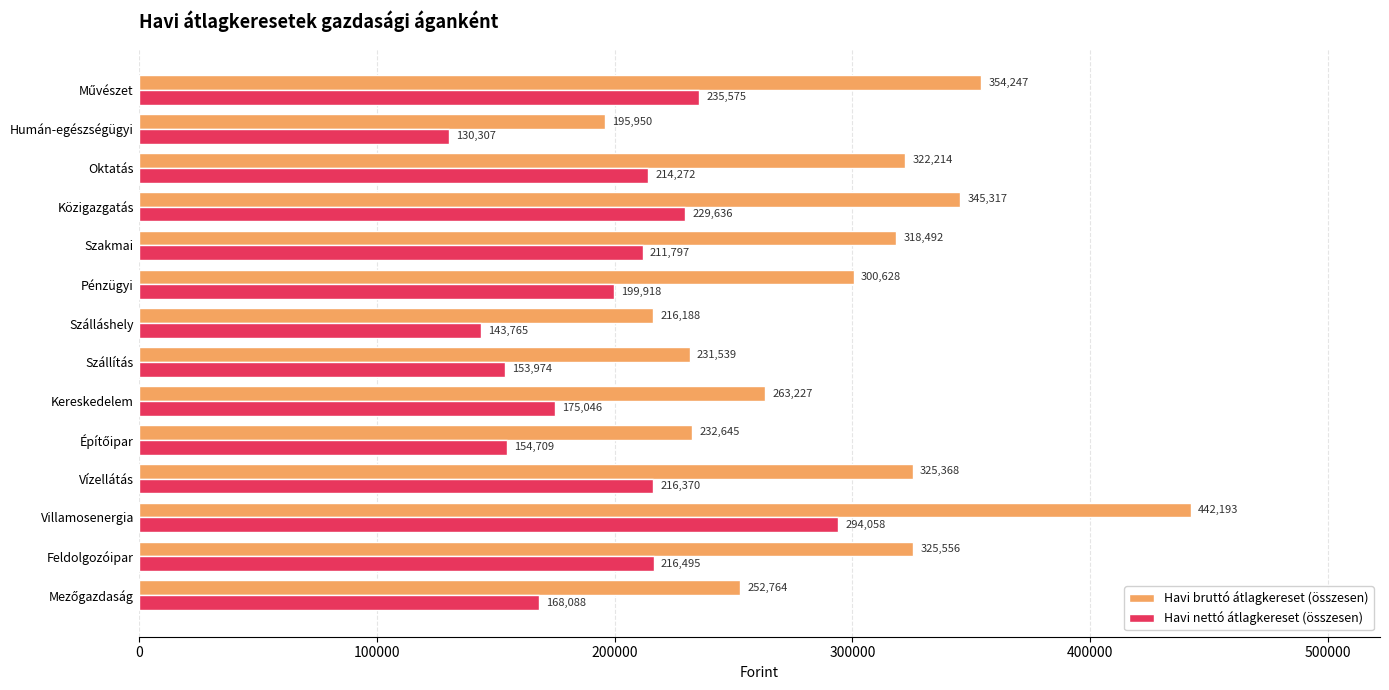

What is the spread (max minus min) of values at Vízellátás?

108998